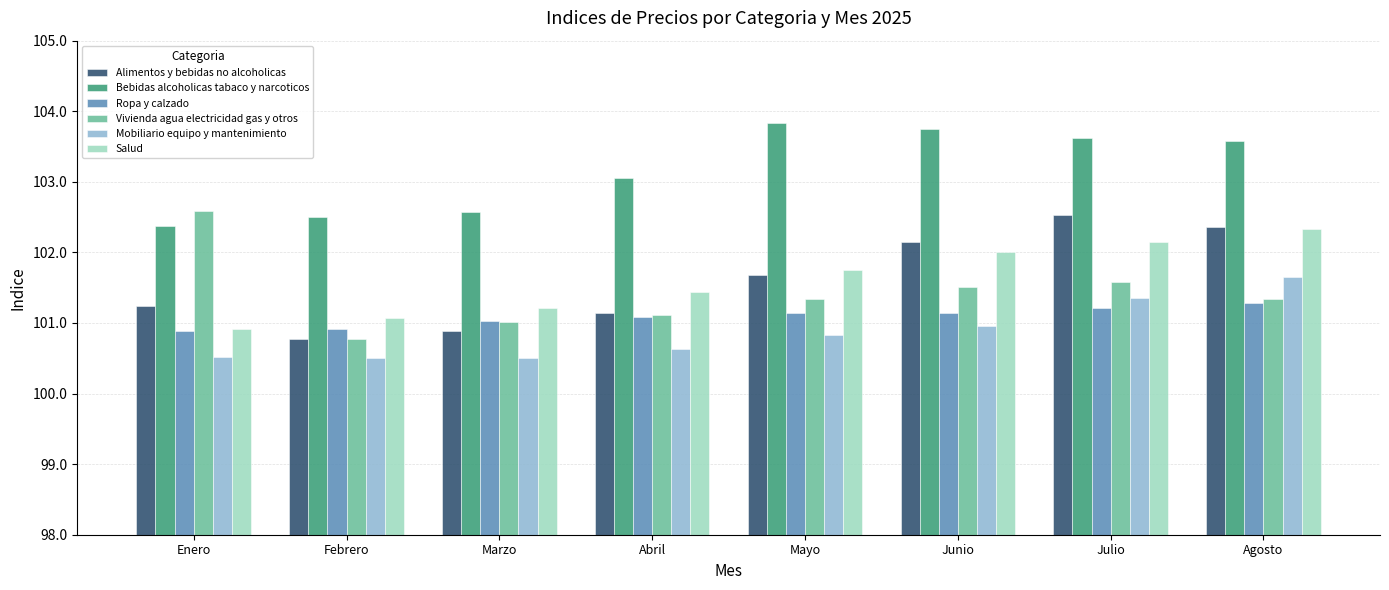

True or false: Vivienda agua electricidad gas y otros has a value of 101.3 at Mayo.

True